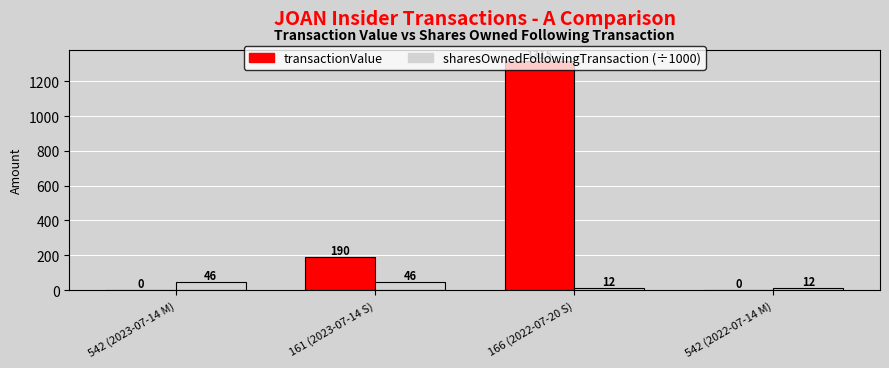

At which category is the sum across all series the highest?

166 (2022-07-20 S)